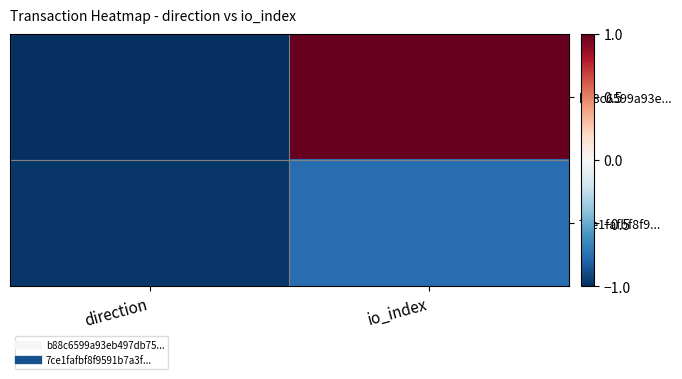

Rank the series at direction from highest to lowest value.

7ce1fafbf8f9..., b88c6599a93e...